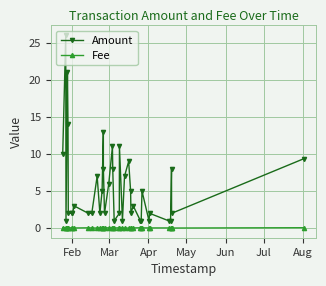

True or false: Amount has more than 2 points higher than both neighbors.

True